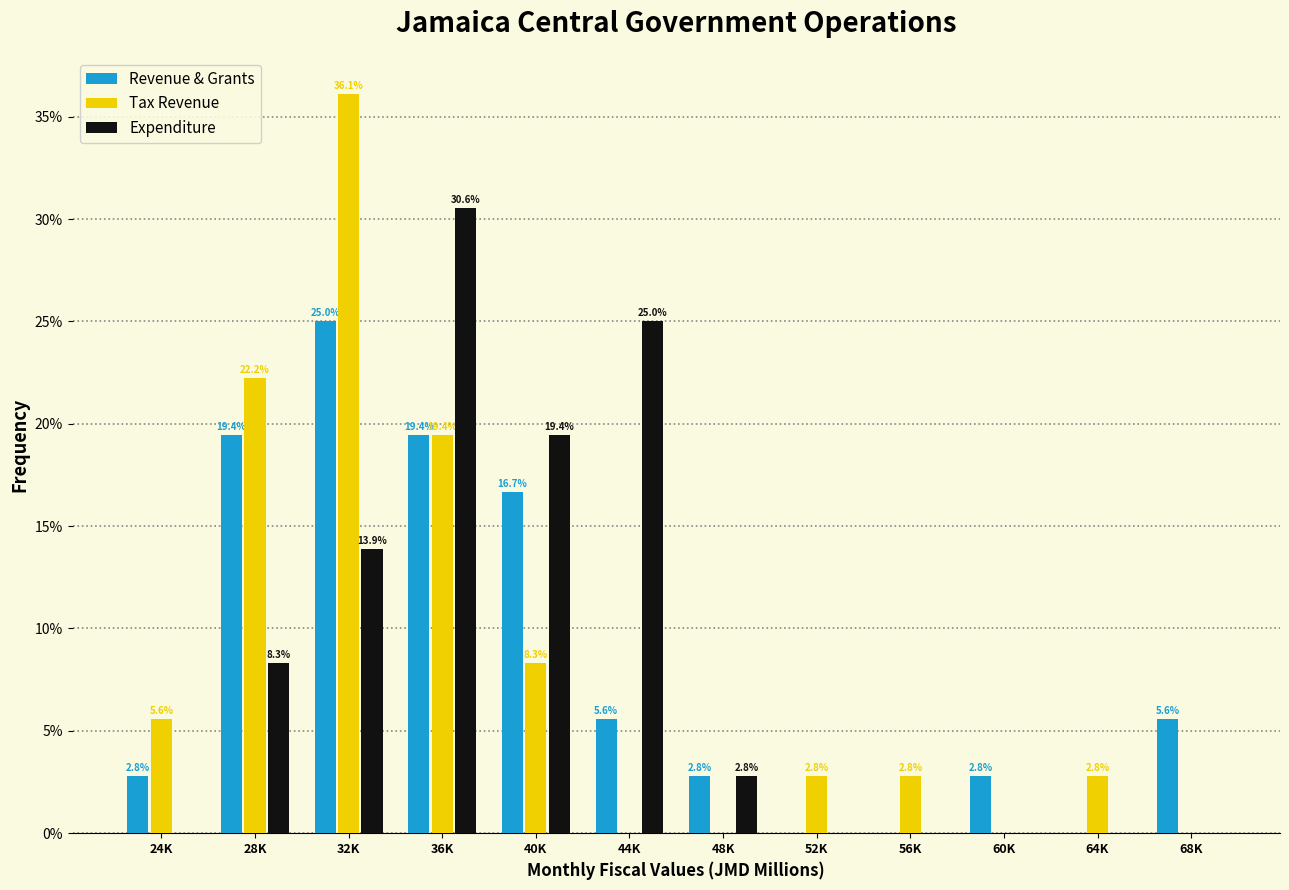

Reading left to right, extract all data points from this chart.

Revenue & Grants: 24K=2.8	28K=19.4	32K=25.0	36K=19.4	40K=16.7	44K=5.6	48K=2.8	52K=0.0	56K=0.0	60K=2.8	64K=0.0	68K=5.6
Tax Revenue: 24K=5.6	28K=22.2	32K=36.1	36K=19.4	40K=8.3	44K=0.0	48K=0.0	52K=2.8	56K=2.8	60K=0.0	64K=2.8	68K=0.0
Expenditure: 24K=0.0	28K=8.3	32K=13.9	36K=30.6	40K=19.4	44K=25.0	48K=2.8	52K=0.0	56K=0.0	60K=0.0	64K=0.0	68K=0.0